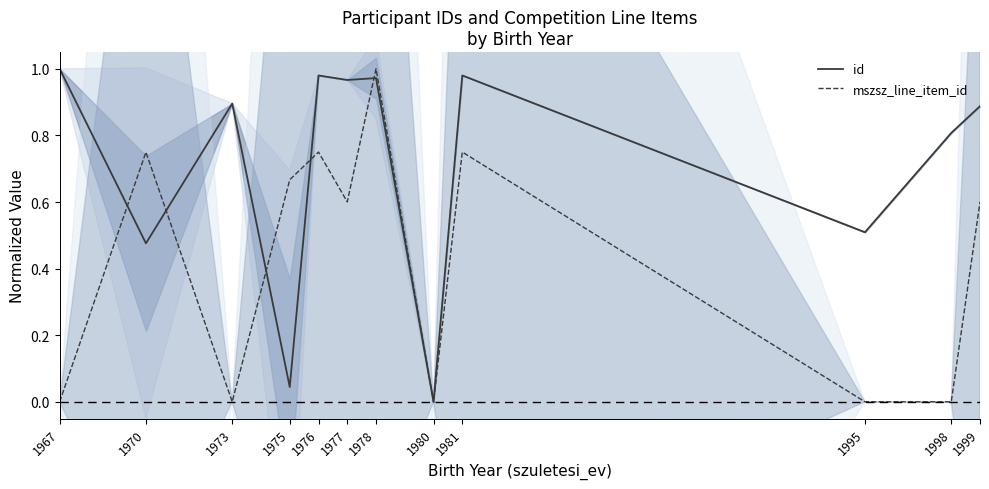

After their last crossing, which series has the higher values: mszsz_line_item_id or id?

mszsz_line_item_id